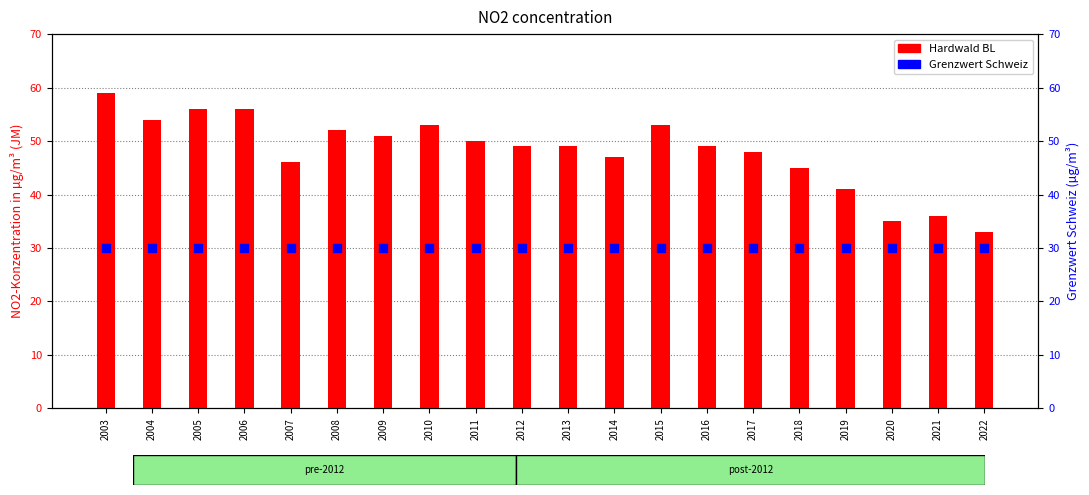

Which series has the largest Y range (max minus min)?

Hardwald BL